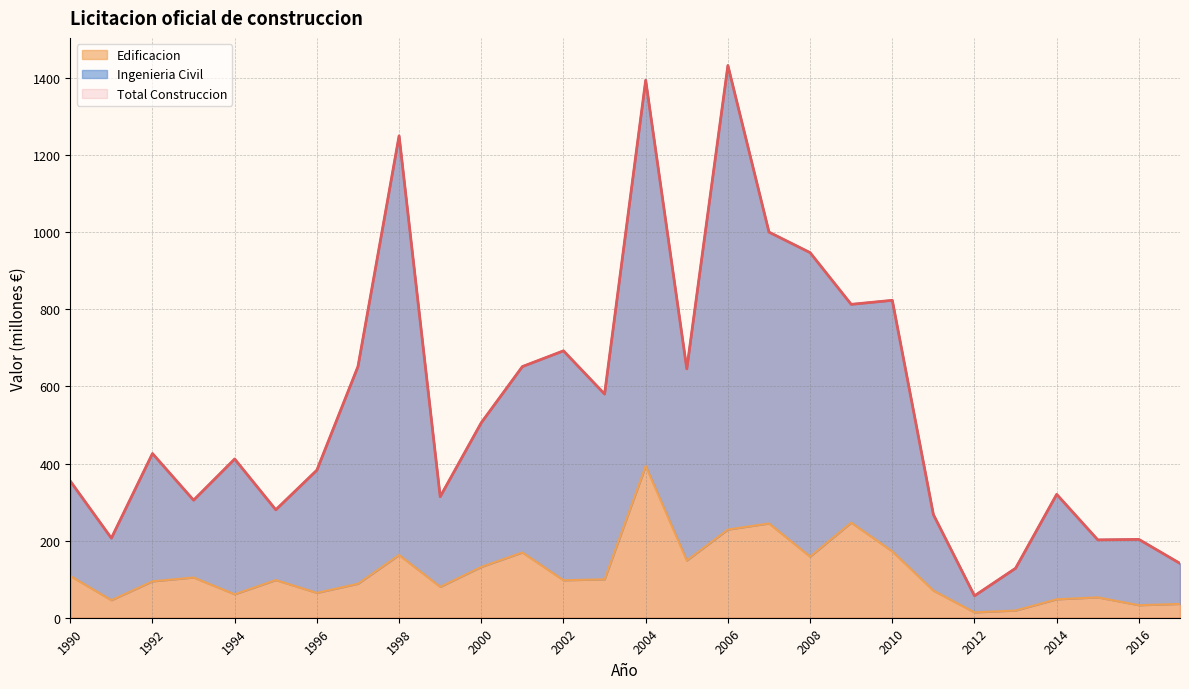

True or false: Edificacion and Ingenieria Civil intersect in this chart.

False